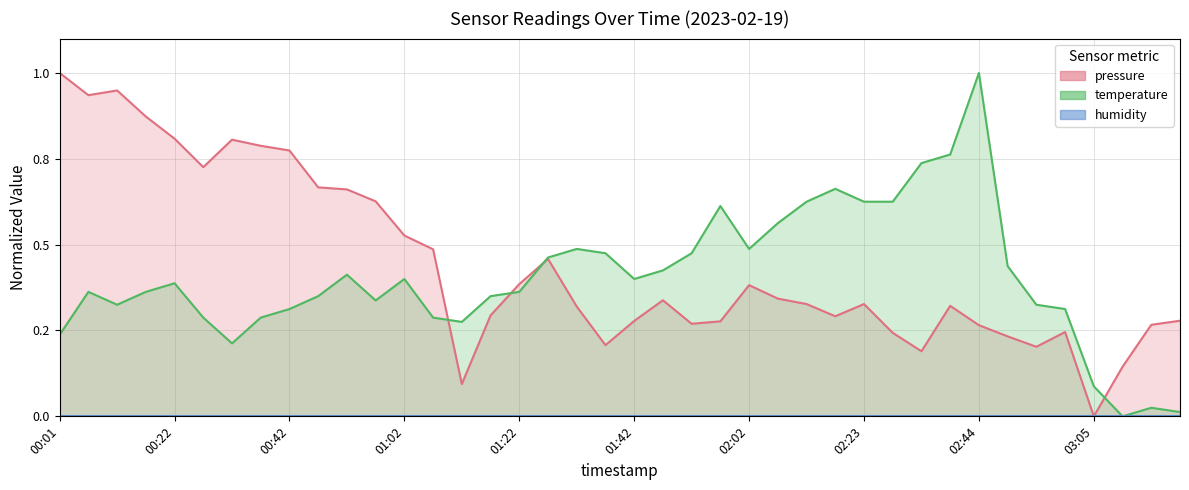

Rank the series at 00:17 from highest to lowest value.

pressure, temperature